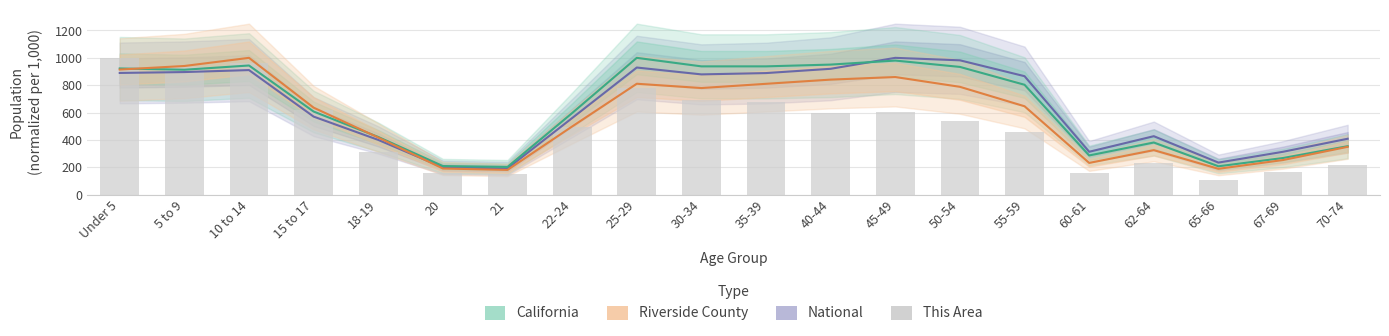

Is it true that National equals 533.8 at 45-49?

False